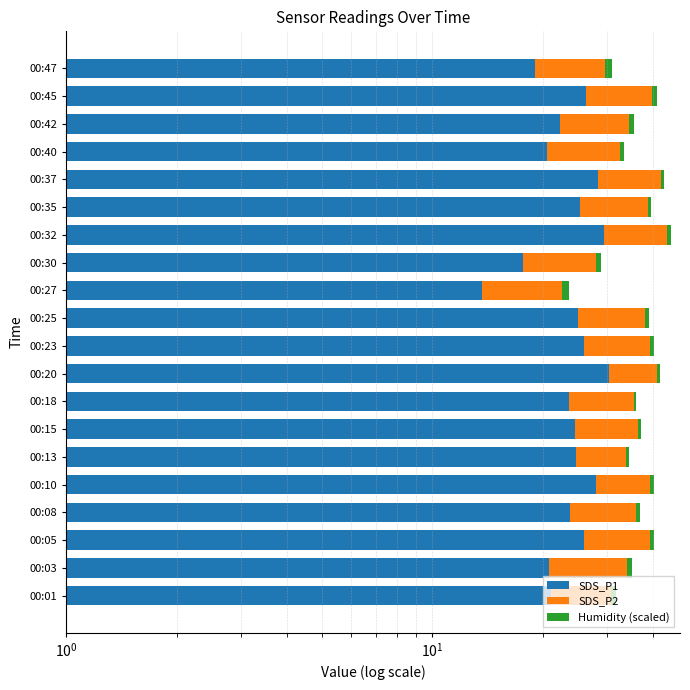

The Humidity (scaled) series shows 1.3 at 00:20. True or false?

False